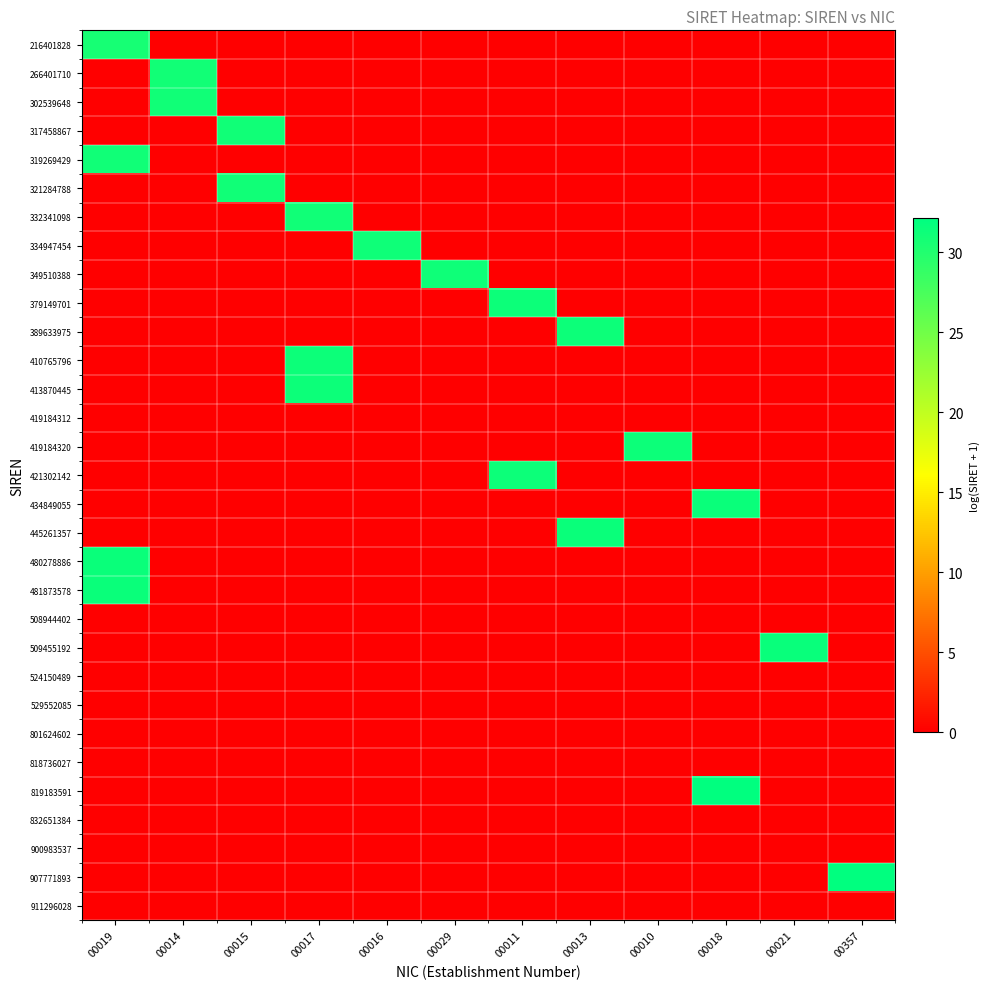

How many distinct data groups are displayed?

31